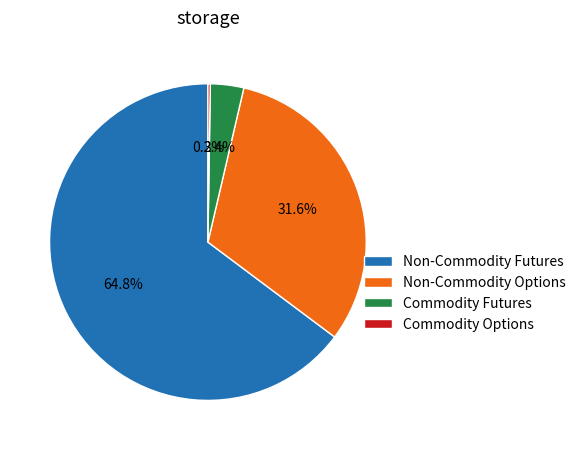

Which slice is the largest?

Non-Commodity Futures